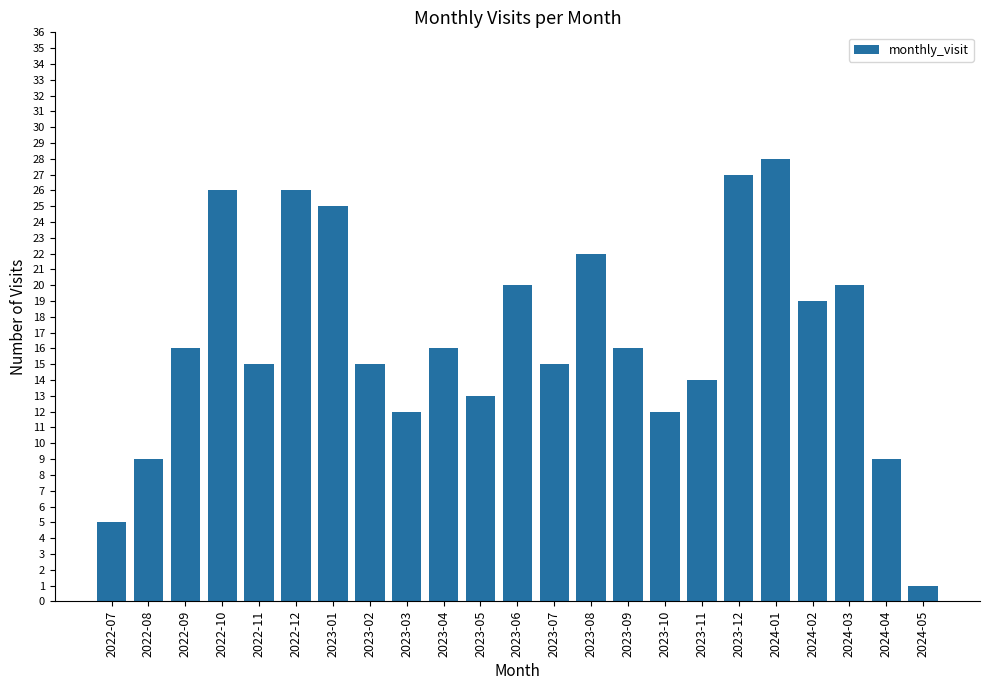

Reading right to left, extract all data points from this chart.

2024-05=1	2024-04=9	2024-03=20	2024-02=19	2024-01=28	2023-12=27	2023-11=14	2023-10=12	2023-09=16	2023-08=22	2023-07=15	2023-06=20	2023-05=13	2023-04=16	2023-03=12	2023-02=15	2023-01=25	2022-12=26	2022-11=15	2022-10=26	2022-09=16	2022-08=9	2022-07=5